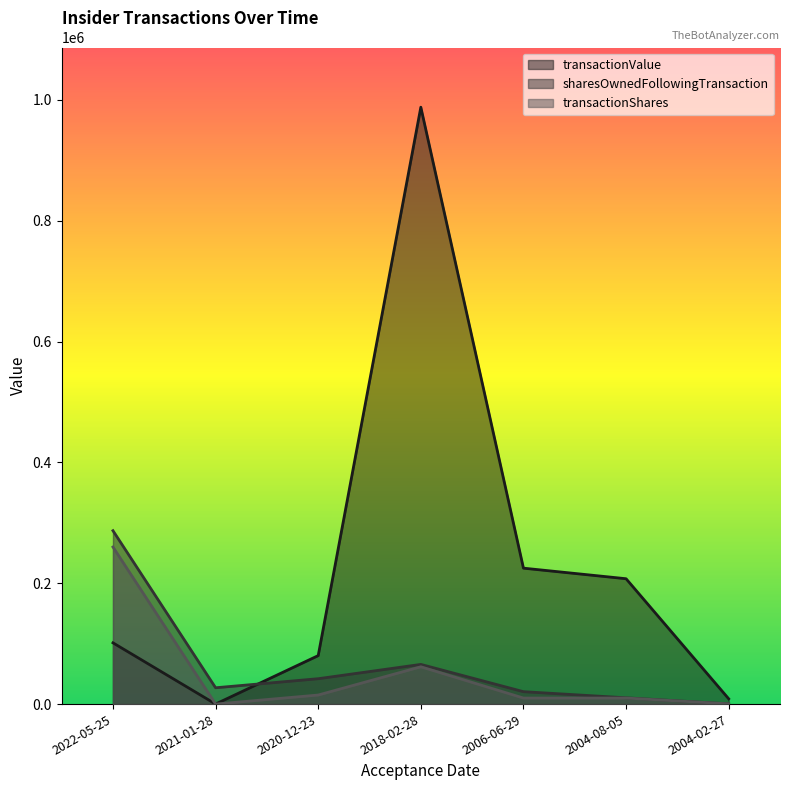

How many lines are shown in the chart?

3